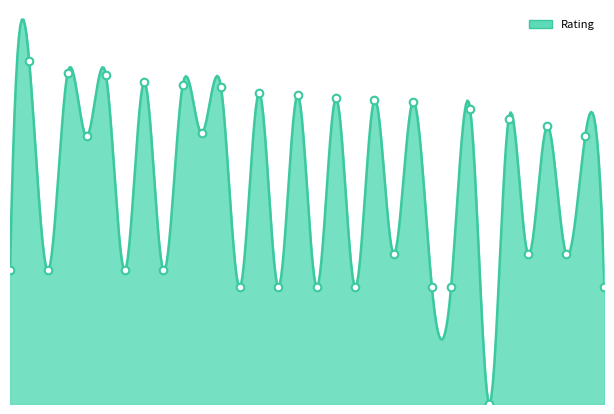

Approximately how many times larger is the value at 29 compared to 18?

0.9